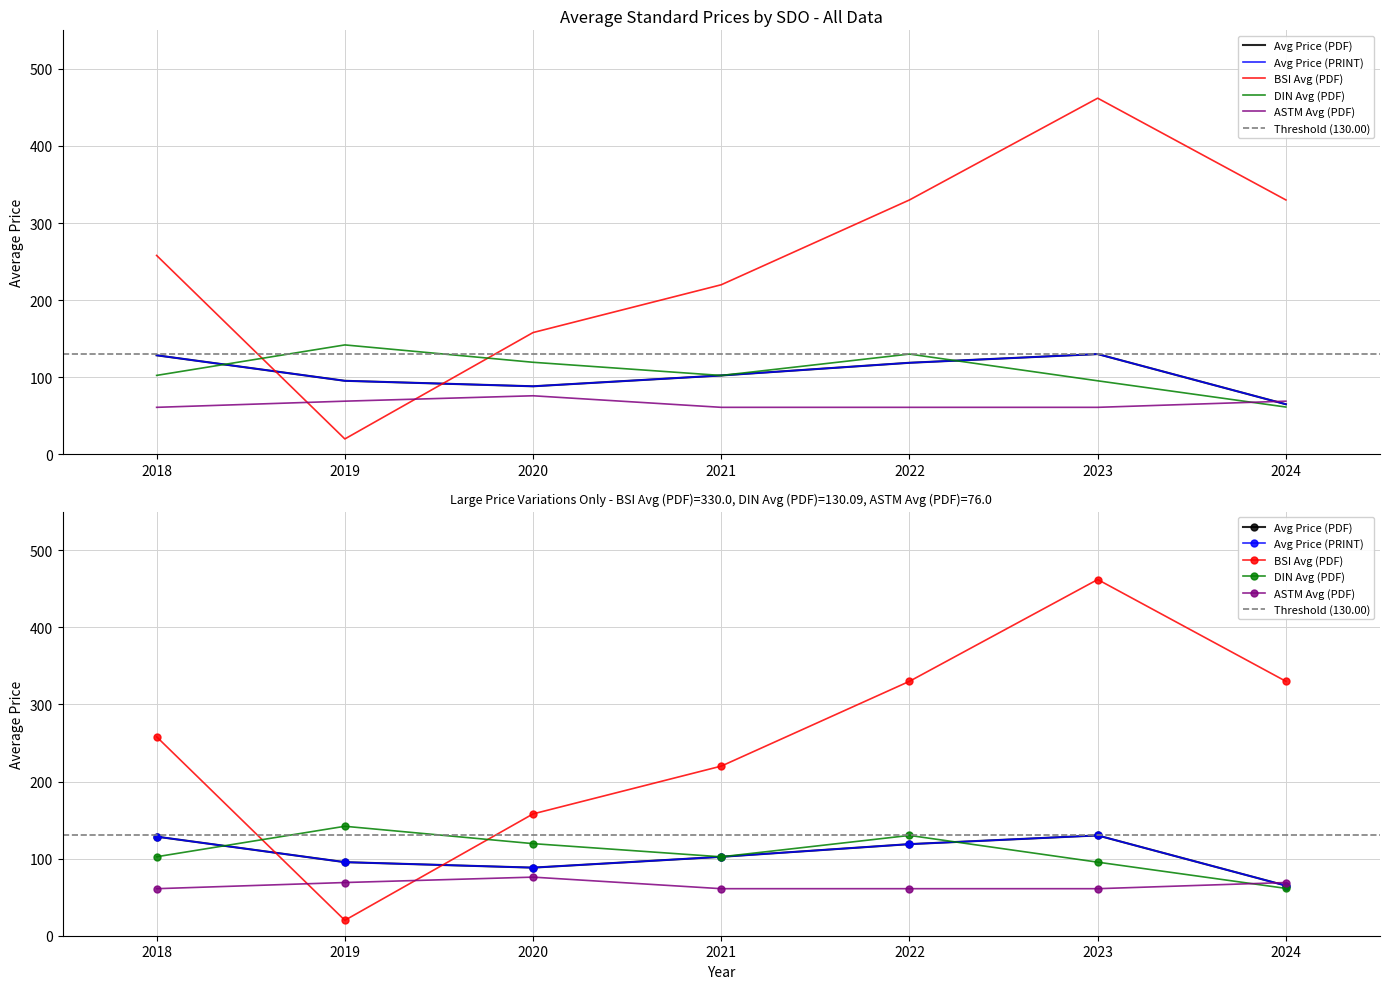

What is the difference between the maximum and minimum values in the Avg Price (PDF) series?

65.1